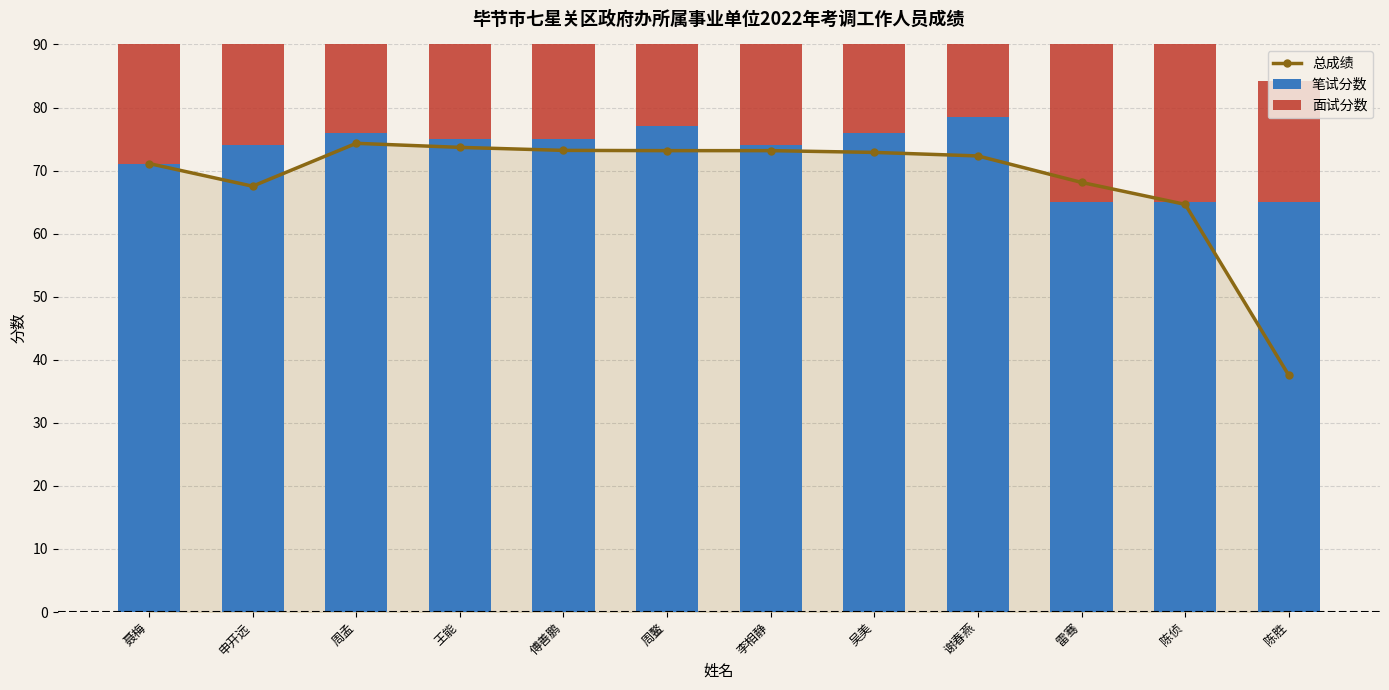

Rank the series at 王能 from highest to lowest value.

笔试分数, 总成绩, 面试分数